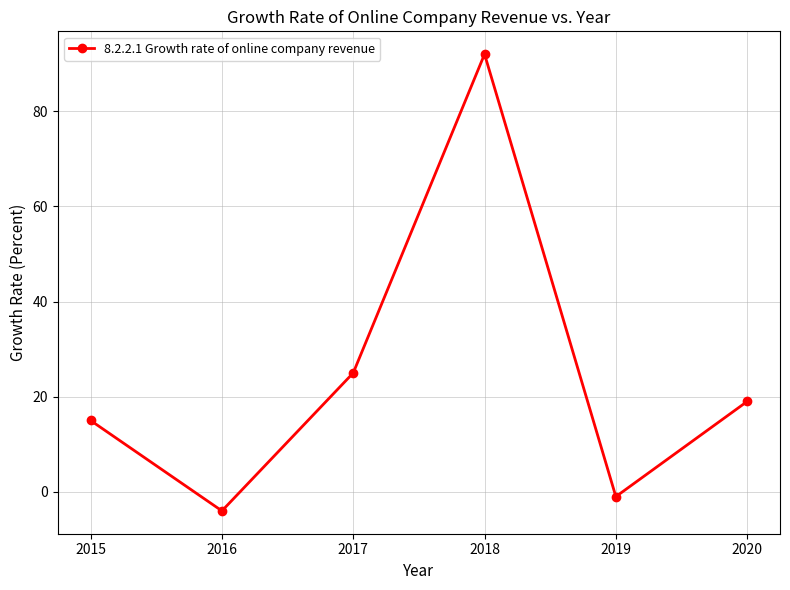

The chart shows a value of 4 at 2015. True or false?

False